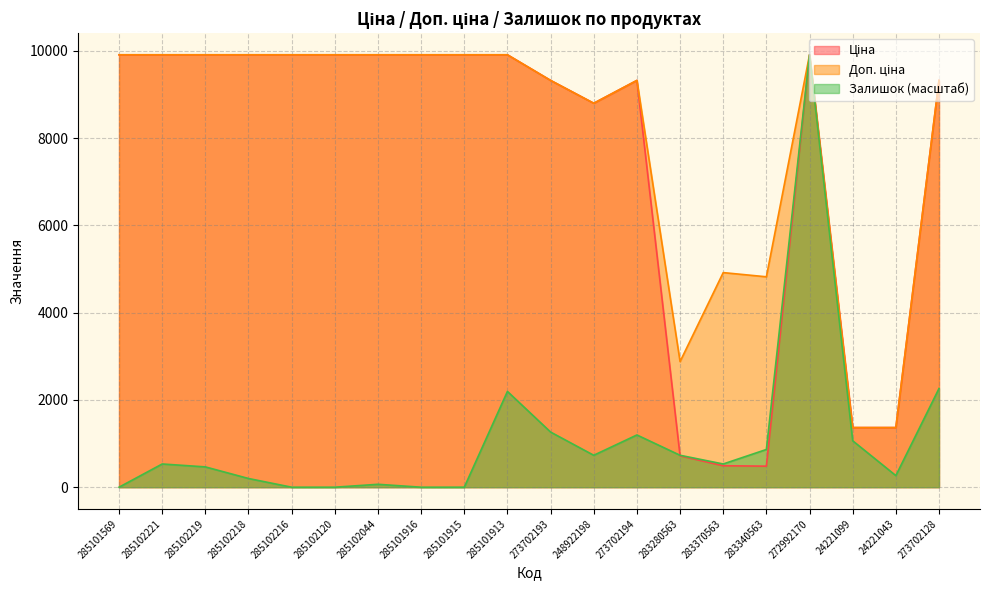

Where is the first local minimum for Ціна?

248922198